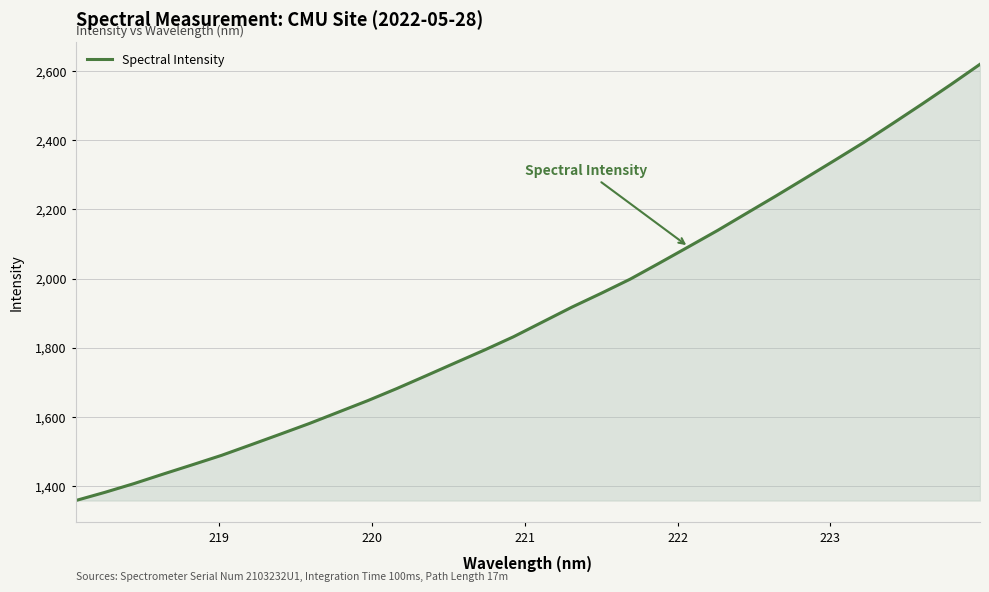

What is the average value?

1901.2